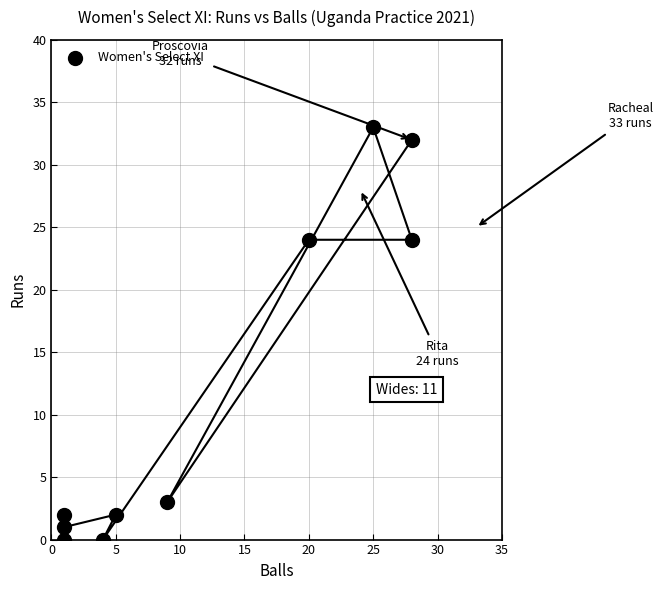

What is the average Y value?

12